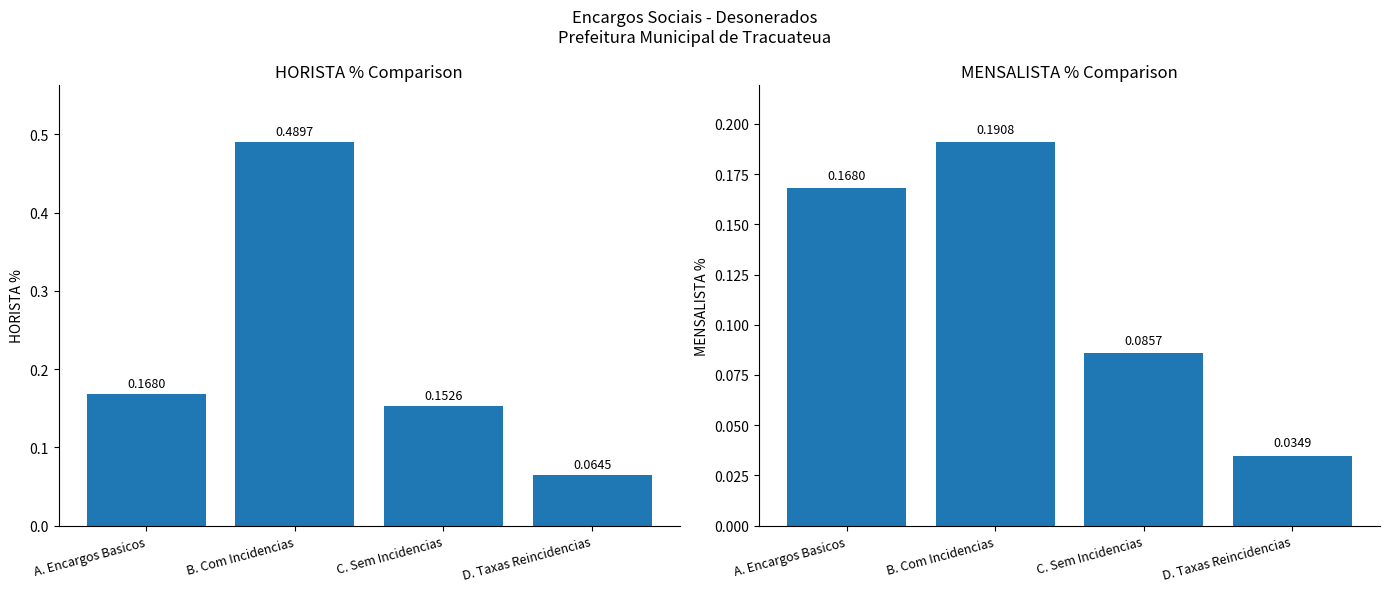

Is it true that MENSALISTA % equals 0.1 at B. Com Incidencias?

False